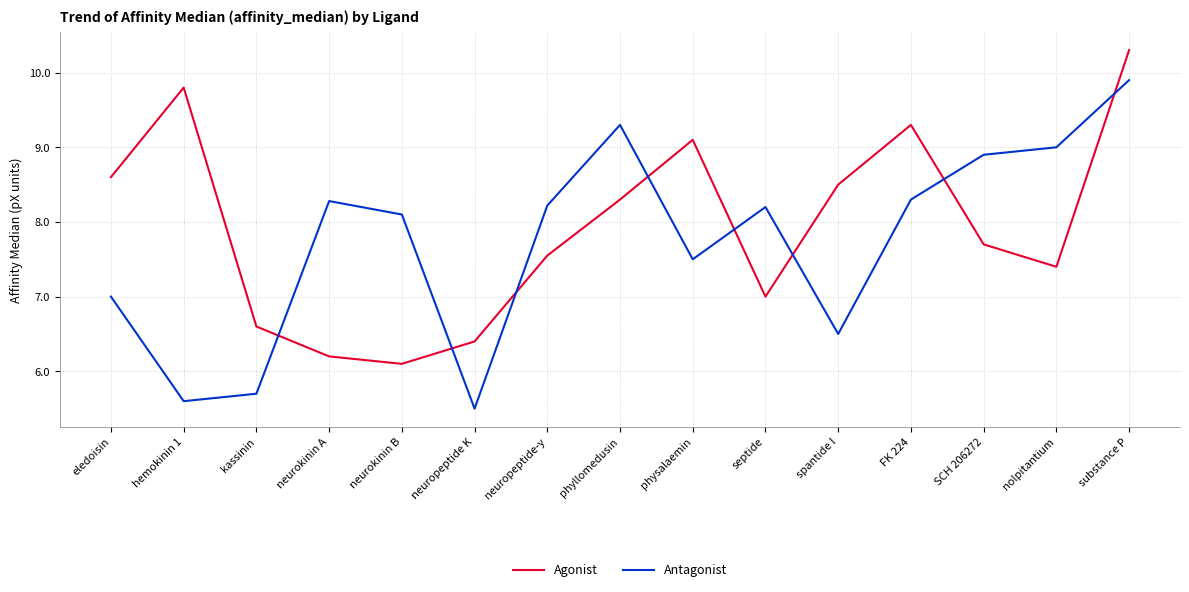

At eledoisin, list the series in order from largest to smallest.

Agonist, Antagonist